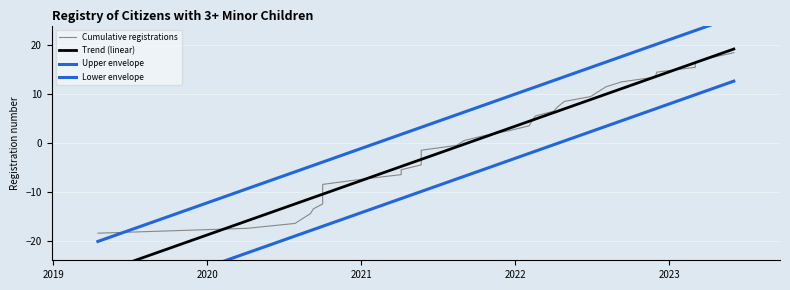

What is the greatest value displayed?

18.5